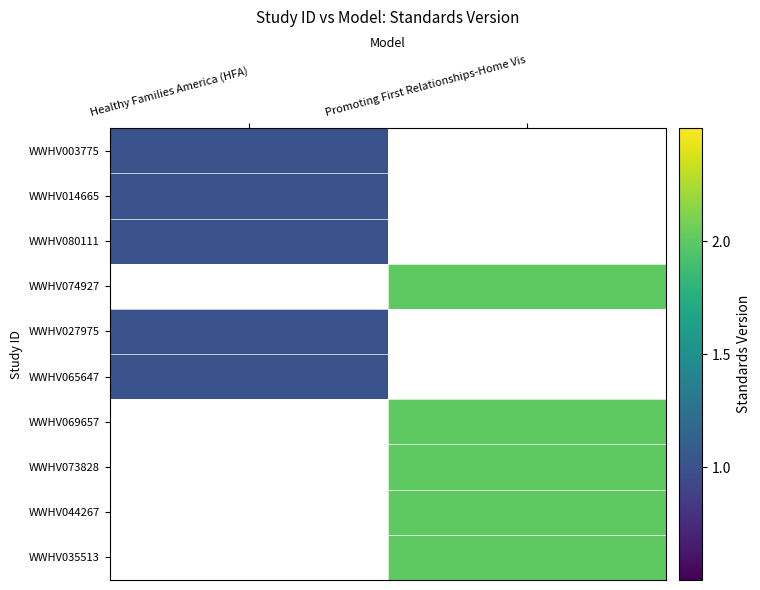

What is the minimum value shown in the chart?

1.0